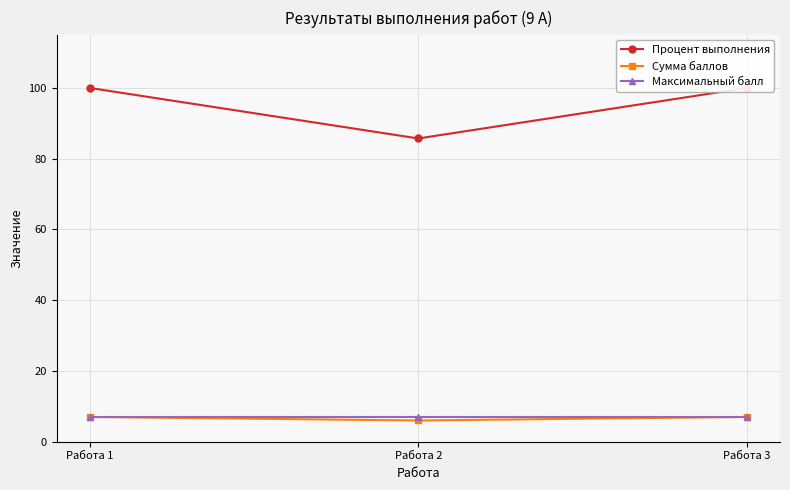

List the series in order of their peak value, highest first.

Процент выполнения, Сумма баллов, Максимальный балл